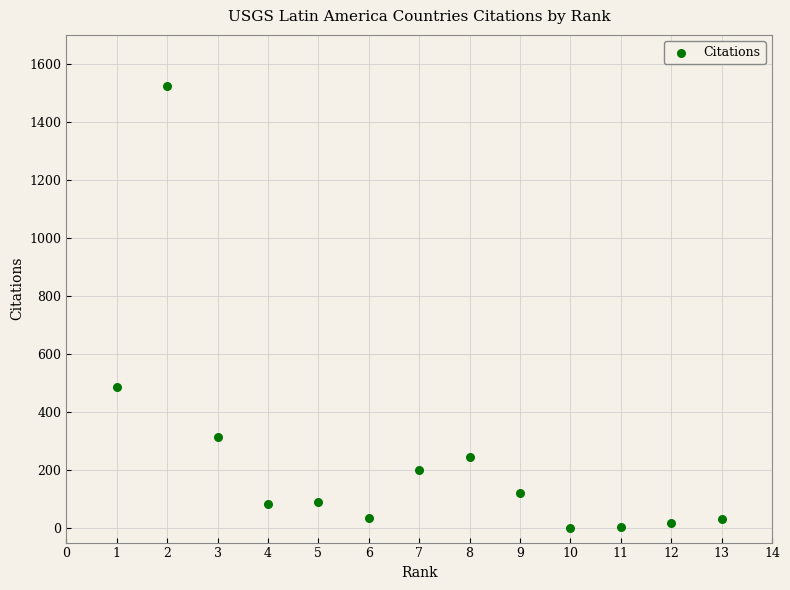

What Y value in the scatter plot is closest to 762?

488